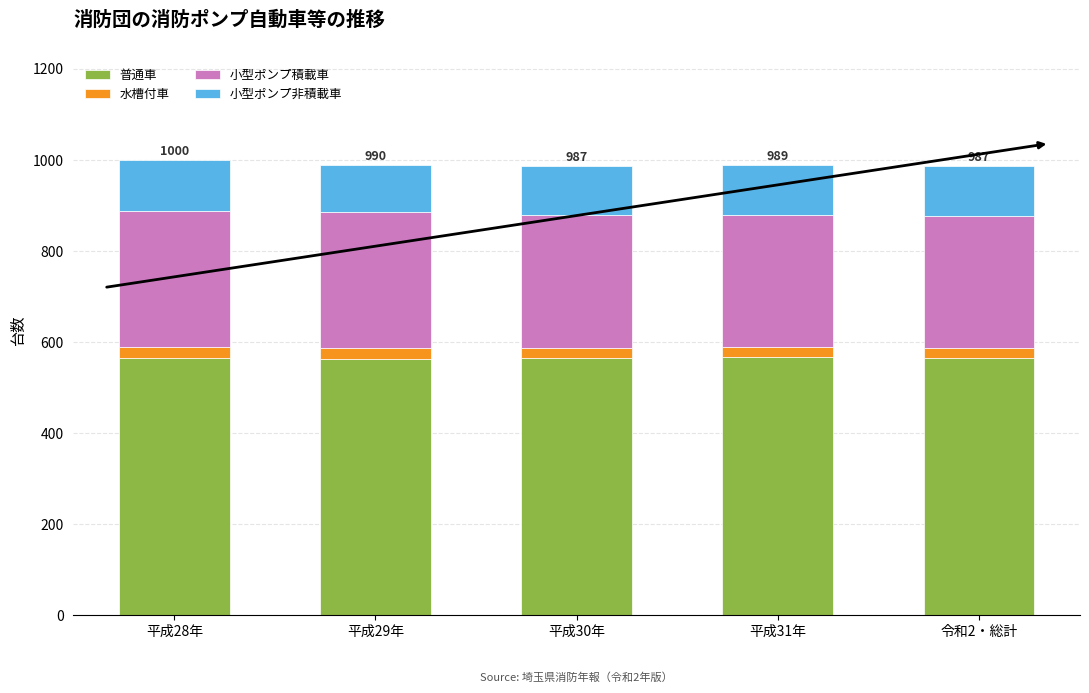

What is the highest value of the 普通車 series?

567